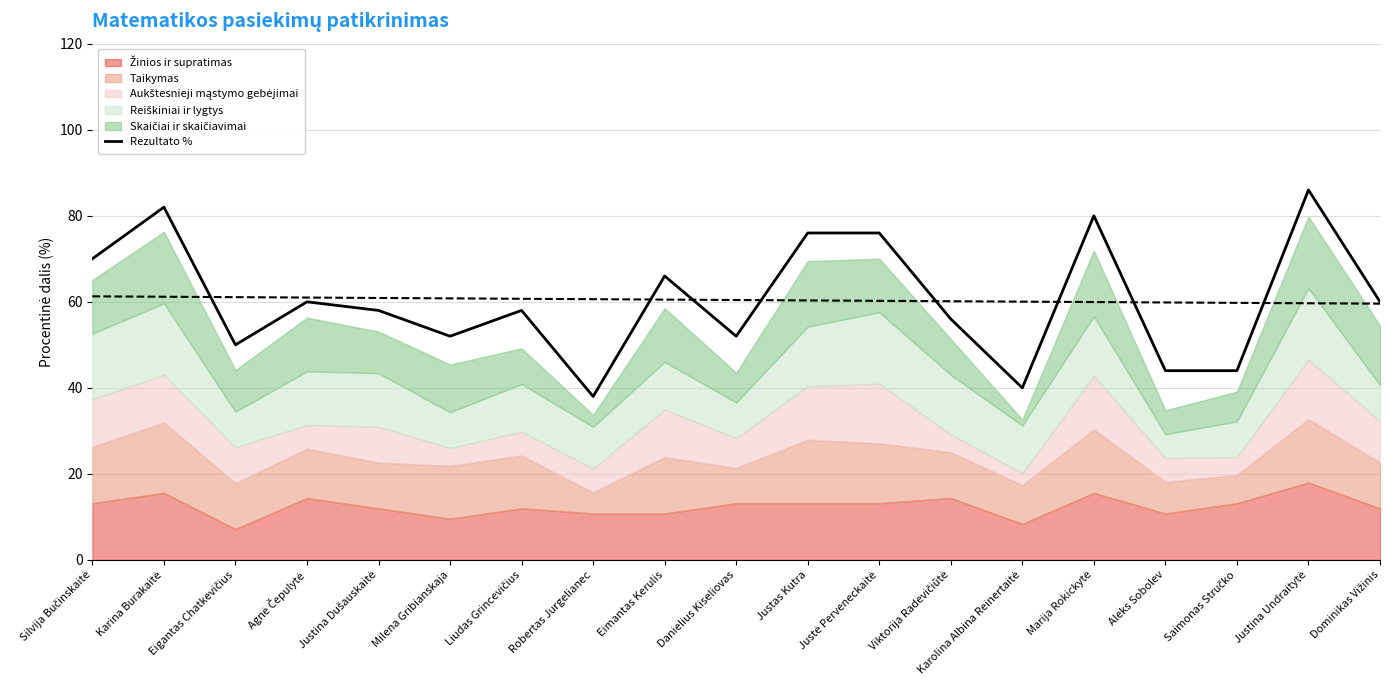

Reading right to left, extract all data points from this chart.

Dominikas Vižinis=60	Justina Undraitytė=86	Saimonas Stručko=44	Aleks Sobolev=44	Marija Rokickytė=80	Karolina Albina Reinertaitė=40	Viktorija Radevičiūtė=56	Justė Perveneckaitė=76	Justas Kutra=76	Danielius Kiseliovas=52	Eimantas Kerulis=66	Robertas Jurgelianec=38	Liudas Grincevičius=58	Milena Gribianskaja=52	Justina Dušauskaitė=58	Agnė Čepulytė=60	Eigantas Chatkevičius=50	Karina Burakaitė=82	Silvija Bučinskaitė=70